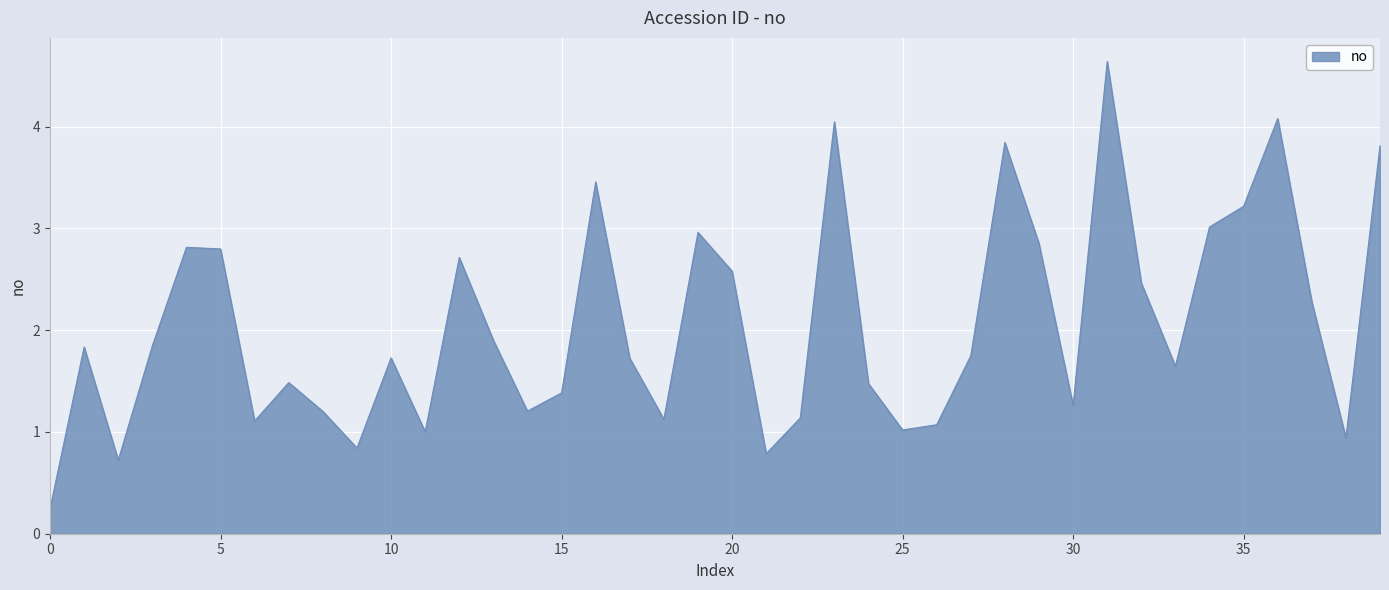

What is the difference between the maximum and minimum values?

4.4